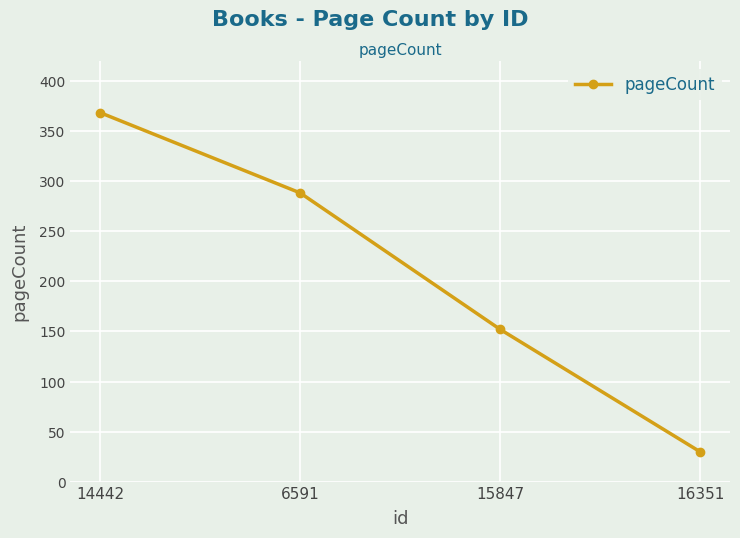

What value does the data have at 16351, to the nearest 5?

30